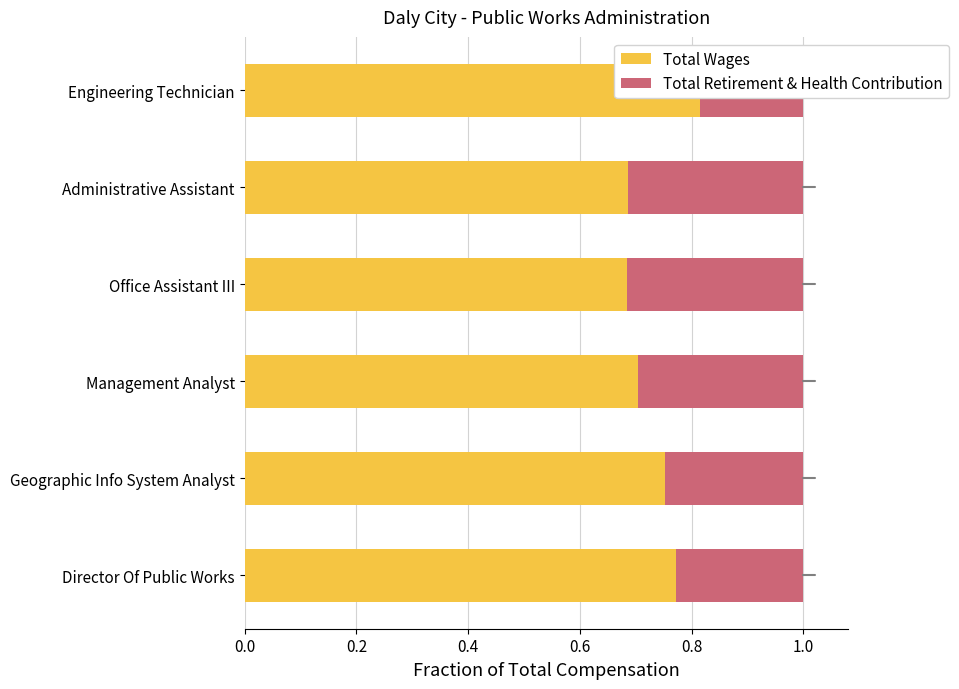

Reading left to right, what are all the values shown in this chart?

Total Wages: 0.8	0.8	0.7	0.7	0.7	0.8
Total Retirement & Health Contribution: 0.2	0.2	0.3	0.3	0.3	0.2